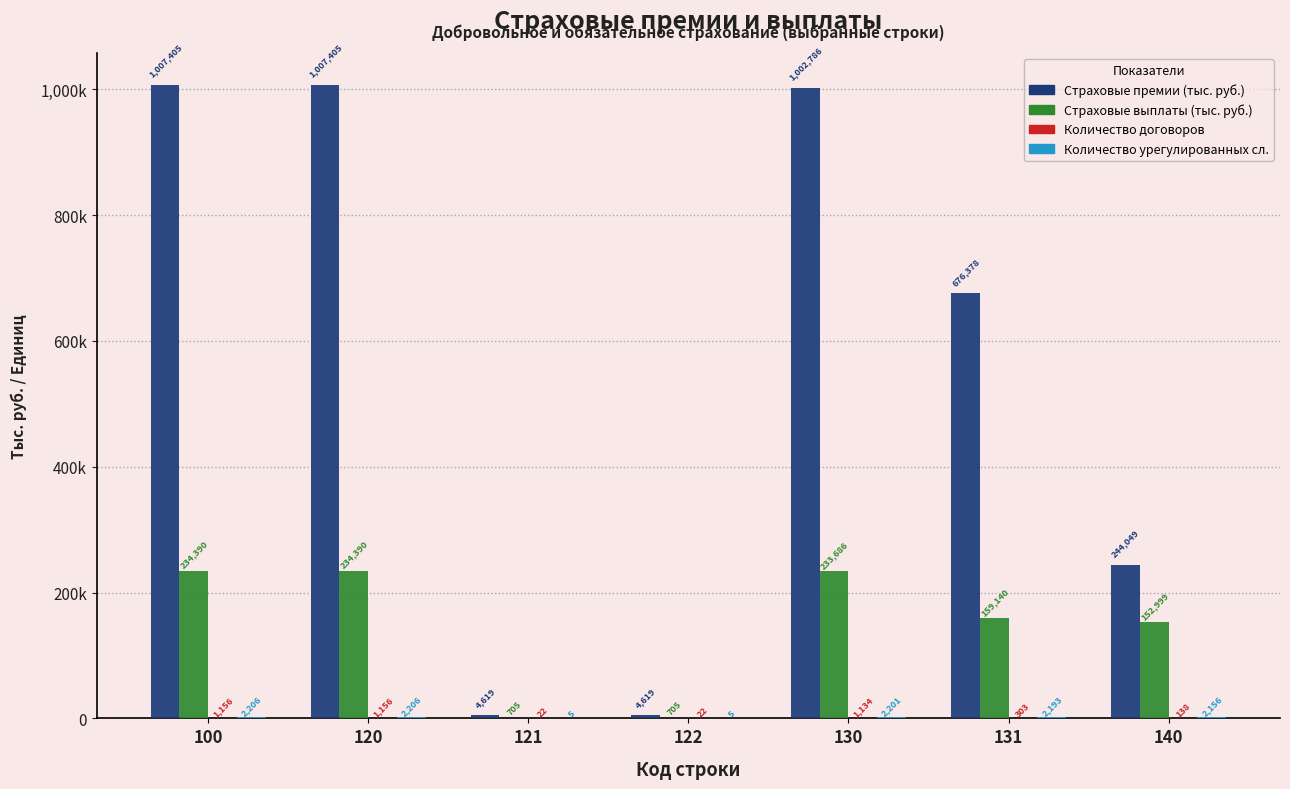

Are the bars grouped side by side (vs. stacked)?

Yes